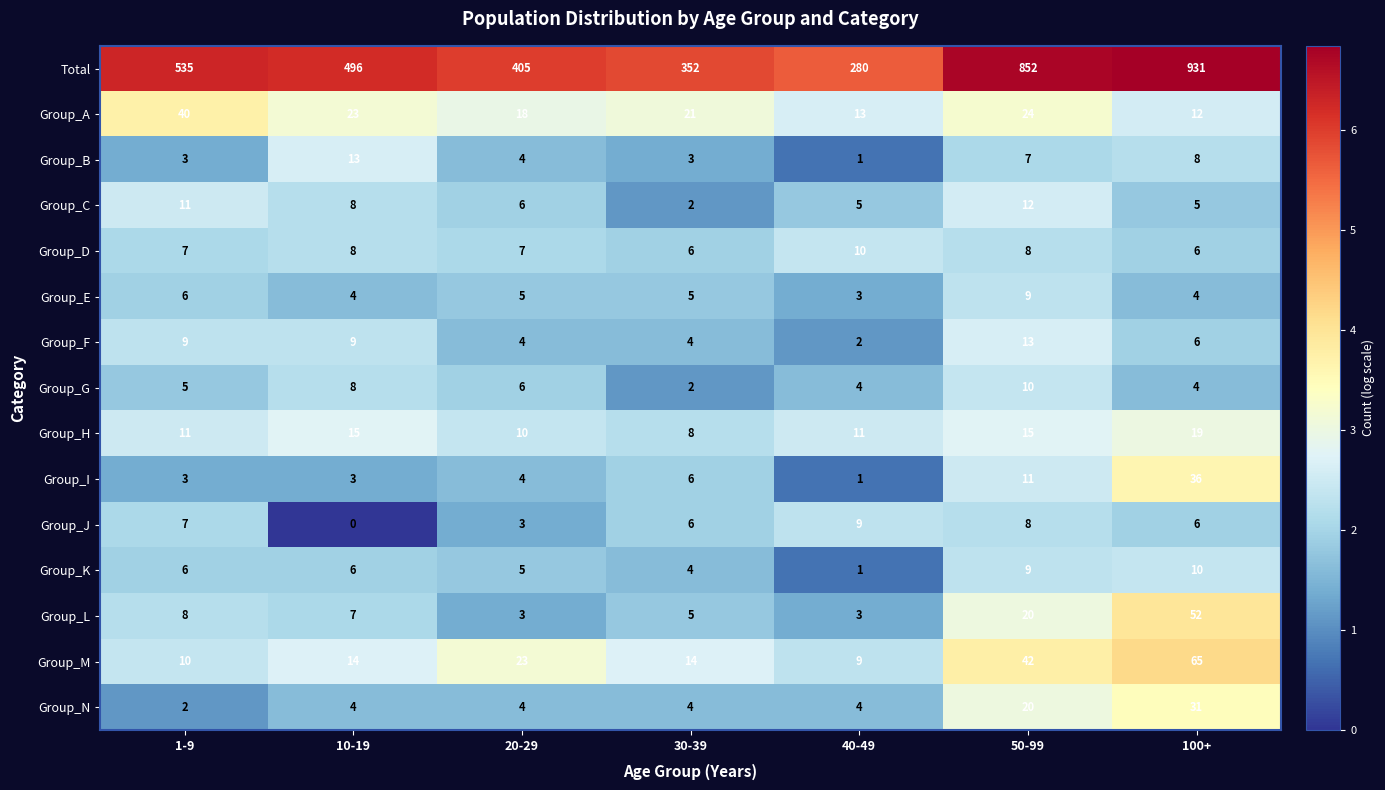

Between 10-19 and 40-49, which series saw the biggest shift?

Total